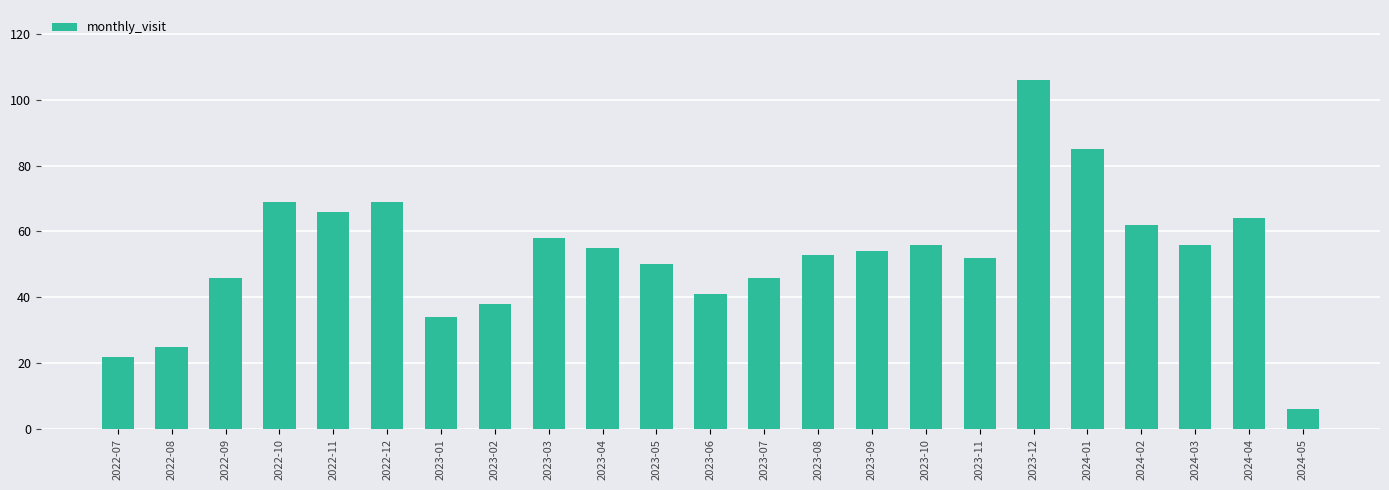

What is the average value?

53